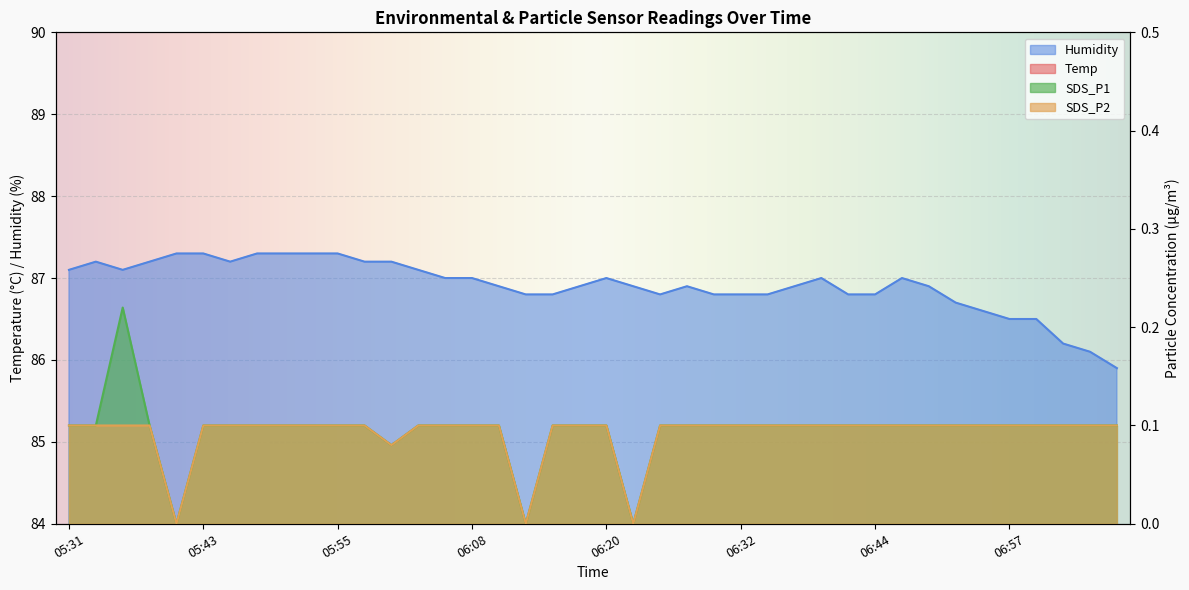

Where is the first local maximum for SDS_P1?

05:36